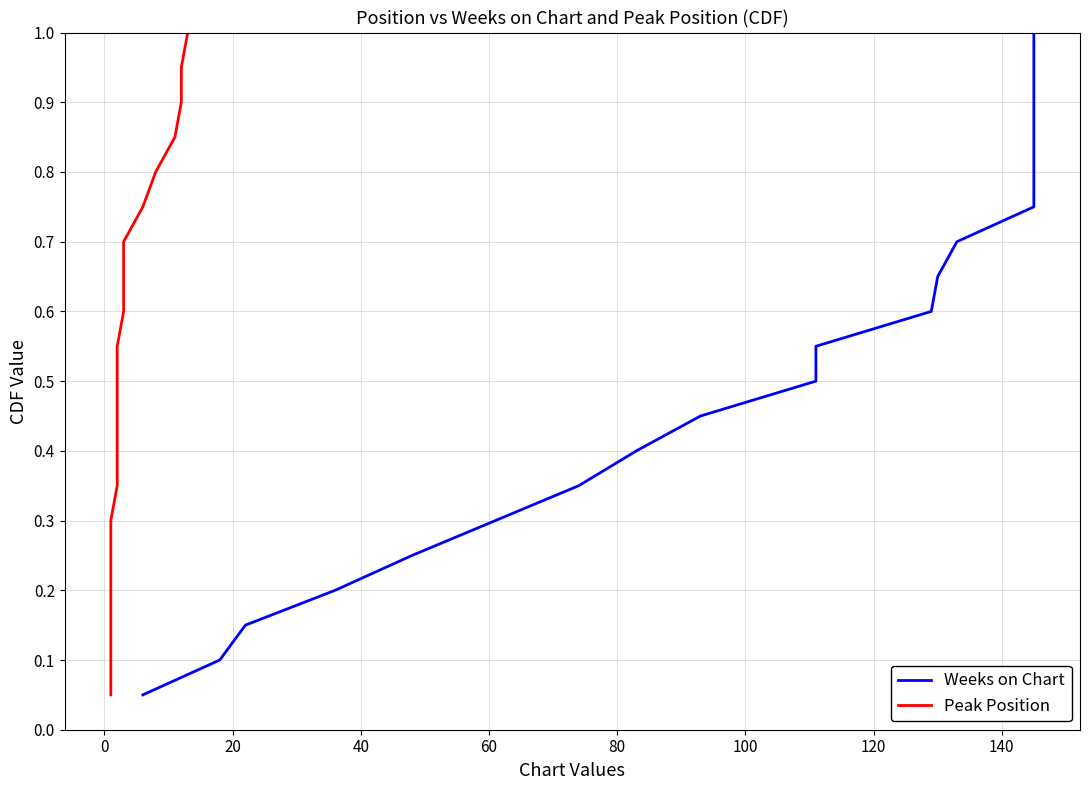

At how many categories does at least one series exceed 0?

20